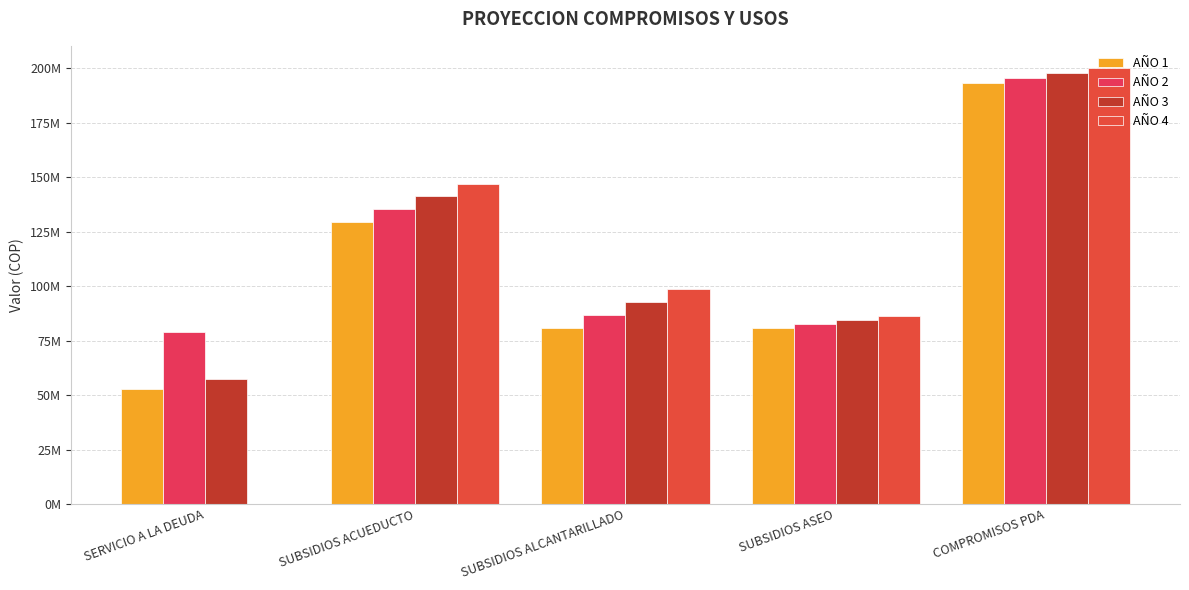

Between SUBSIDIOS ASEO and COMPROMISOS PDA, which is larger?

COMPROMISOS PDA